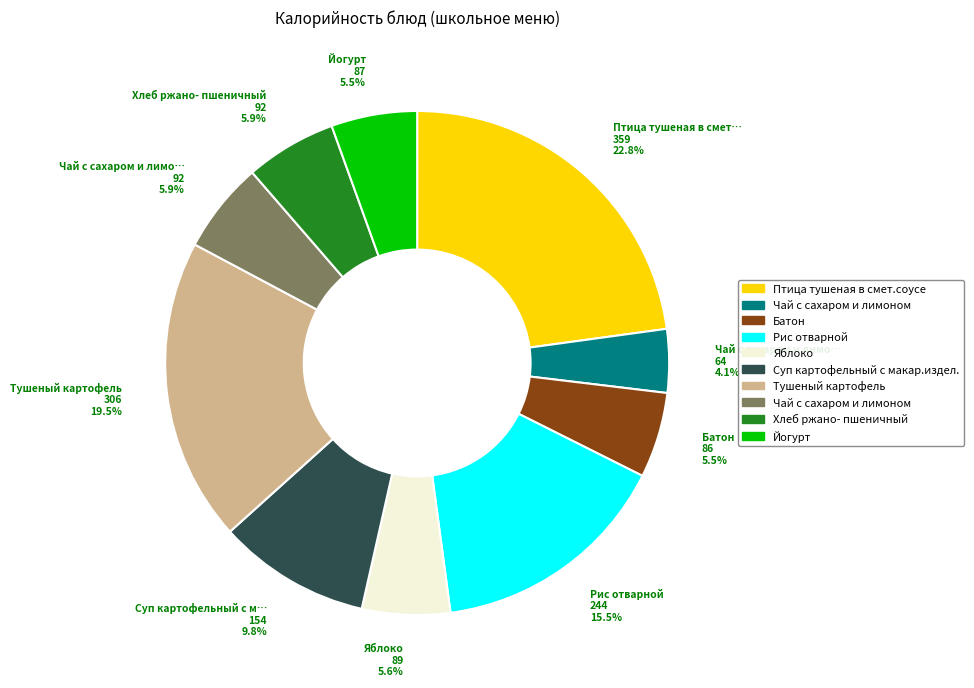

Is there a majority slice in this chart?

No